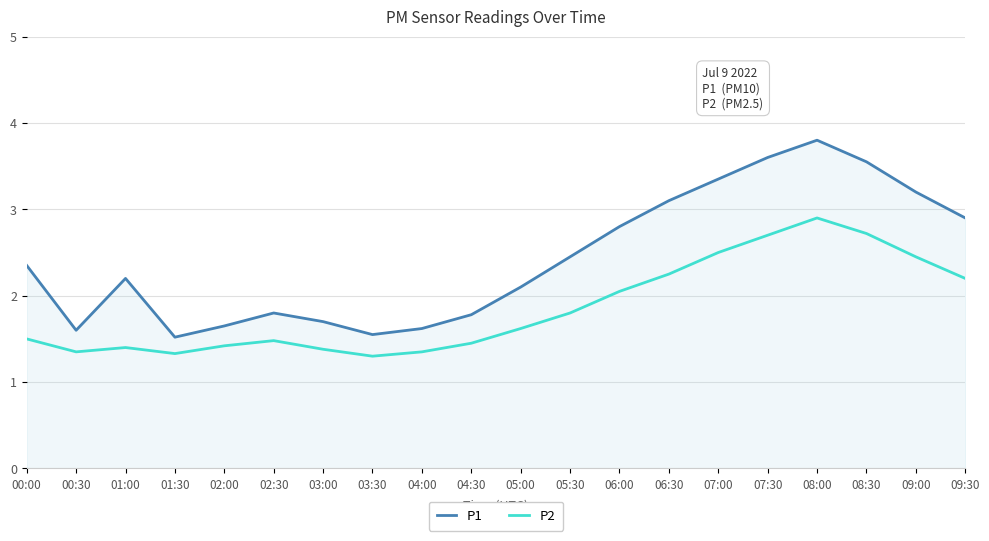

How many lines are shown in the chart?

2